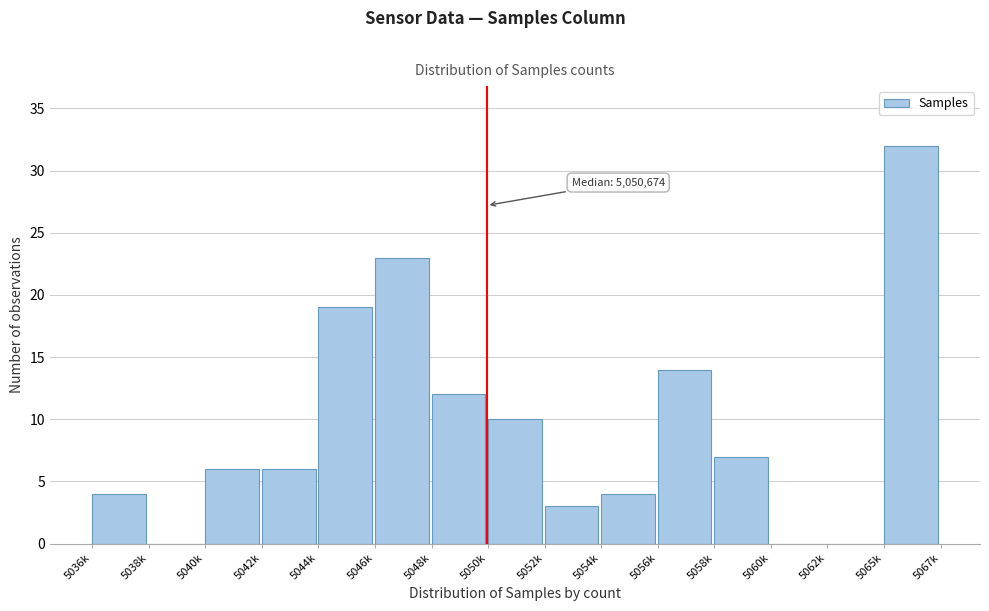

Reading left to right, extract all data points from this chart.

5036k=4	5038k=0	5040k=6	5042k=6	5044k=19	5046k=23	5048k=12	5050k=10	5052k=3	5054k=4	5056k=14	5058k=7	5060k=0	5062k=0	5065k=32